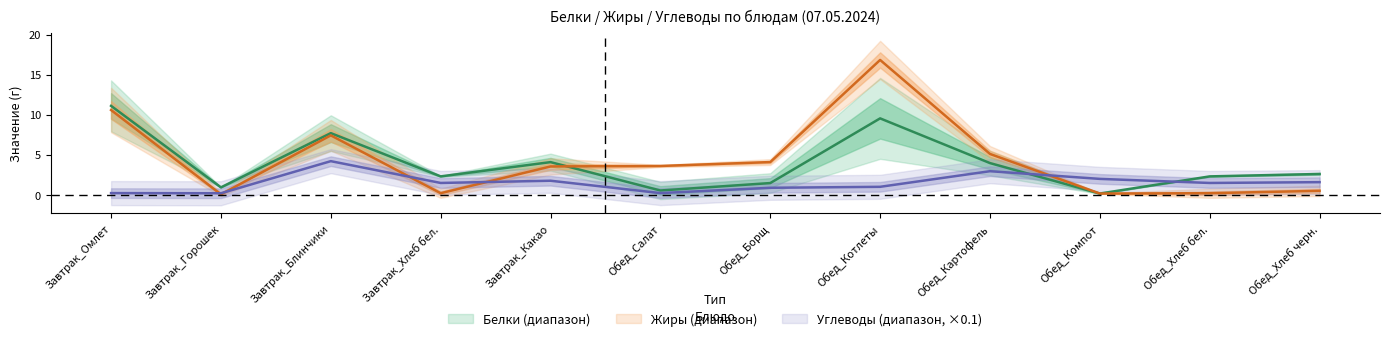

At which category is the sum across all series the highest?

Обед_Котлеты